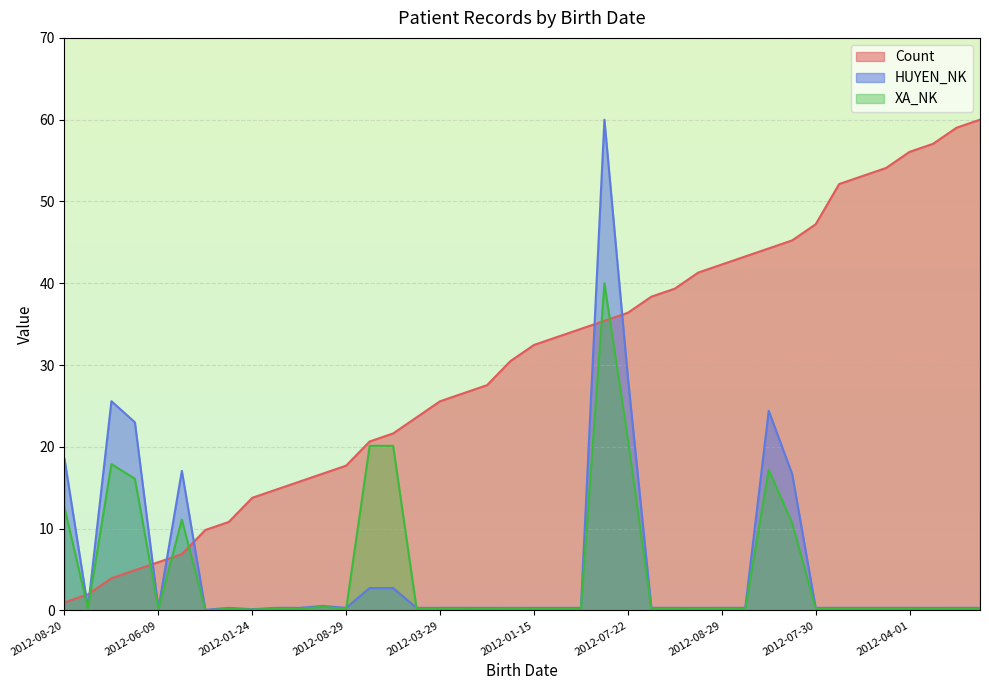

Between 2011-02-14 and 2012-01-24, which is larger?

2011-02-14